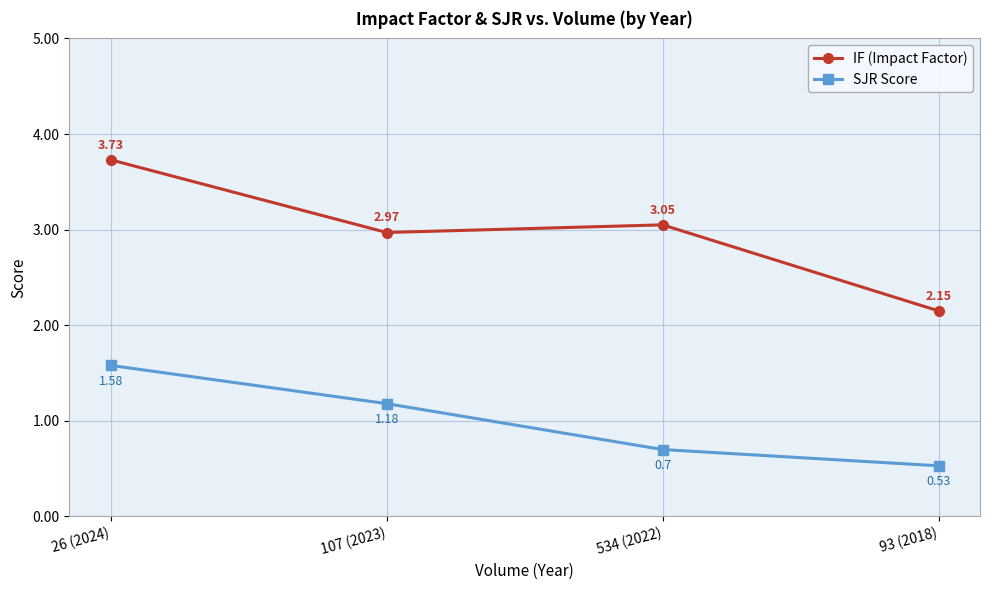

What is the label of the 4th point from the left?

93 (2018)